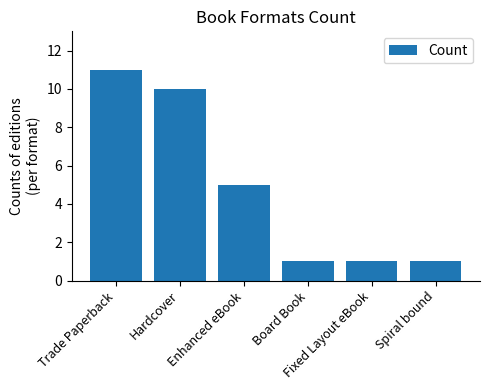

Does the chart contain stacked bars?

No